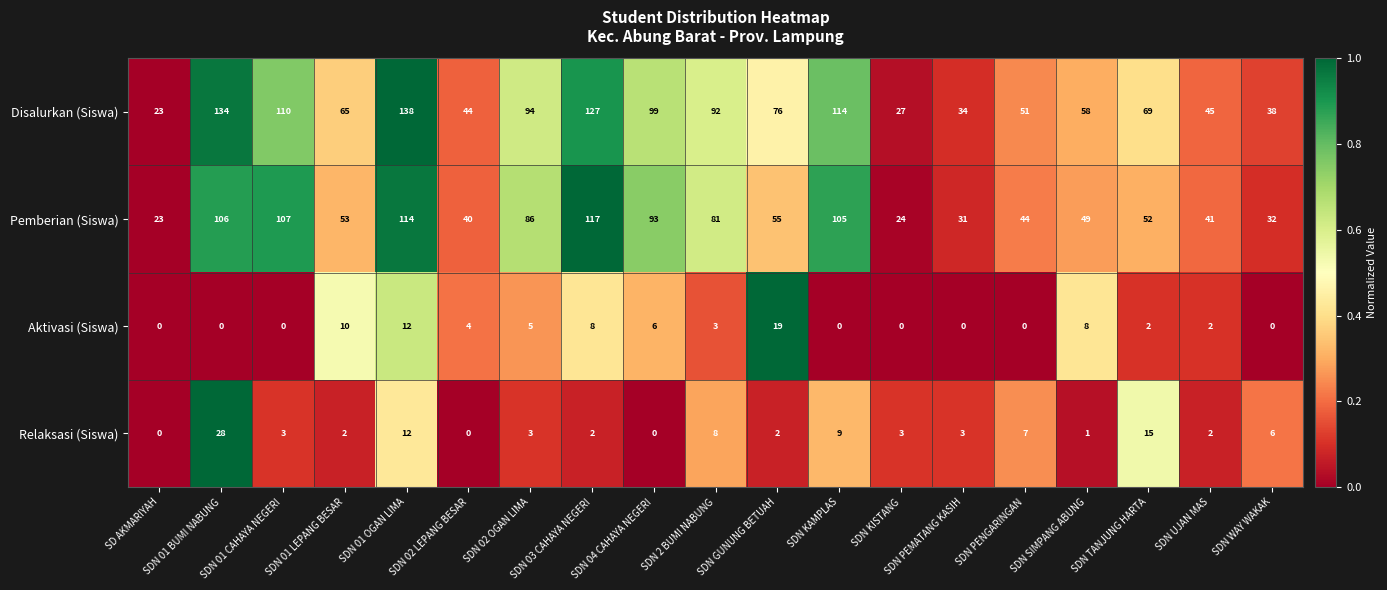

Rank the series by their maximum value, from highest to lowest.

Disalurkan (Siswa), Pemberian (Siswa), Relaksasi (Siswa), Aktivasi (Siswa)